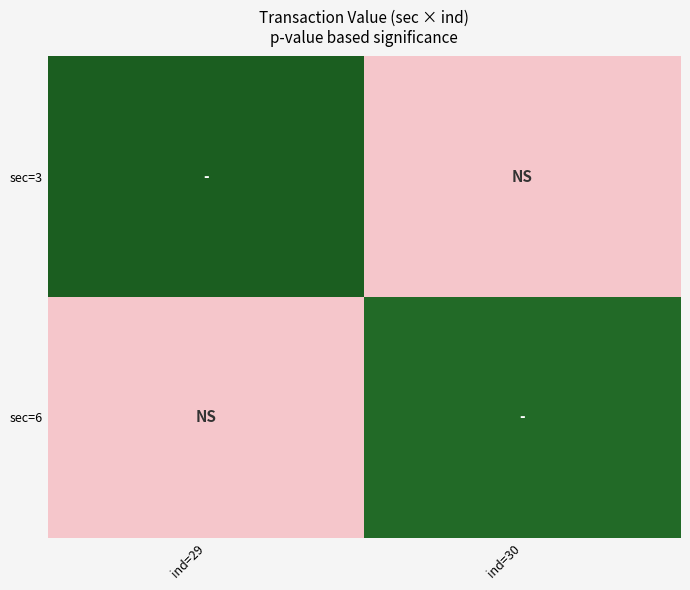

List the series in order of their overall mean, lowest first.

sec=6, sec=3